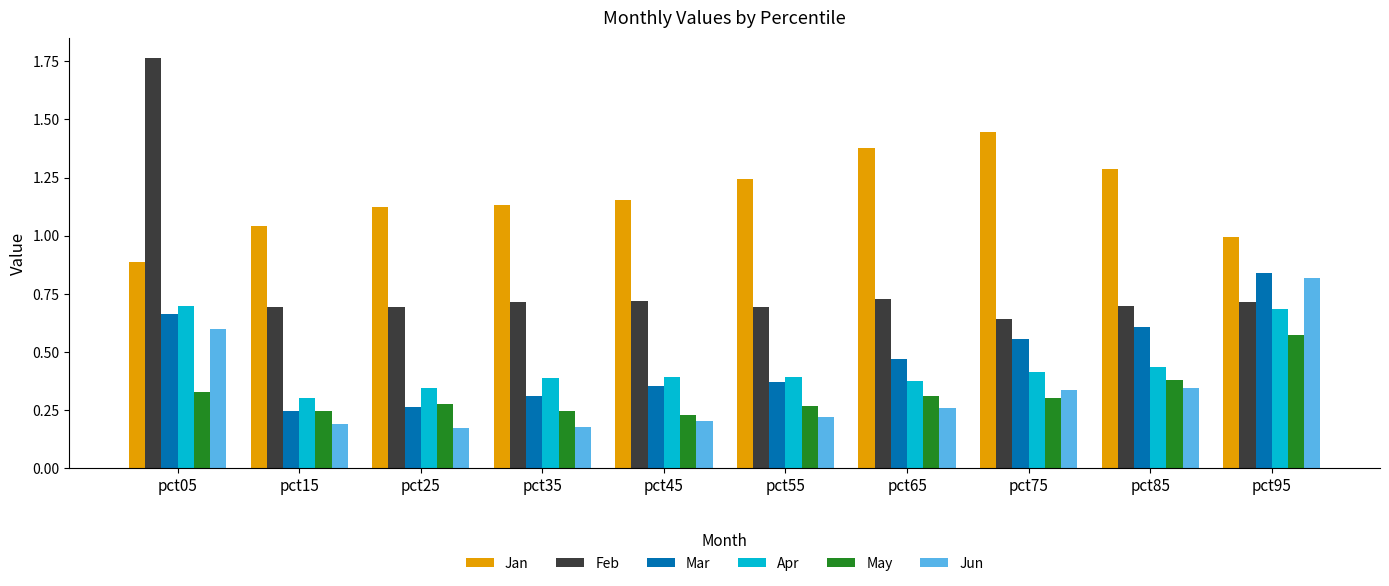

What is the sum of all Jun values?

3.3